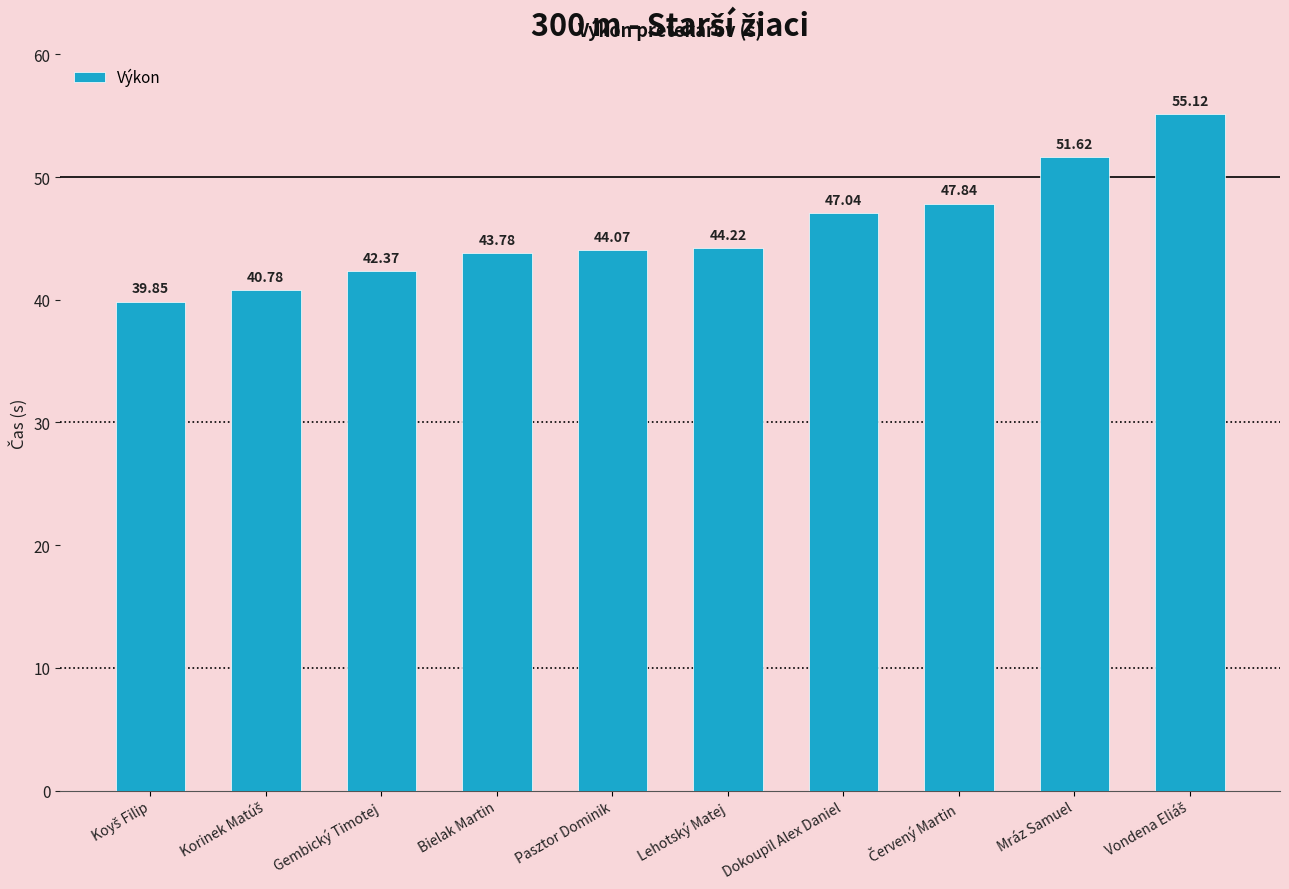

What is the approximate value at Dokoupil Alex Daniel?

47.0